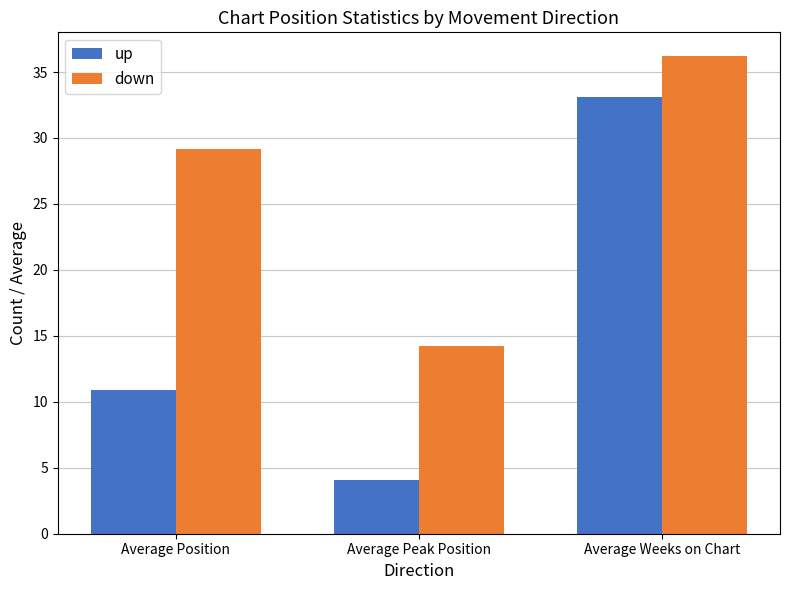

What value does the down series have at Average Peak Position?

14.2